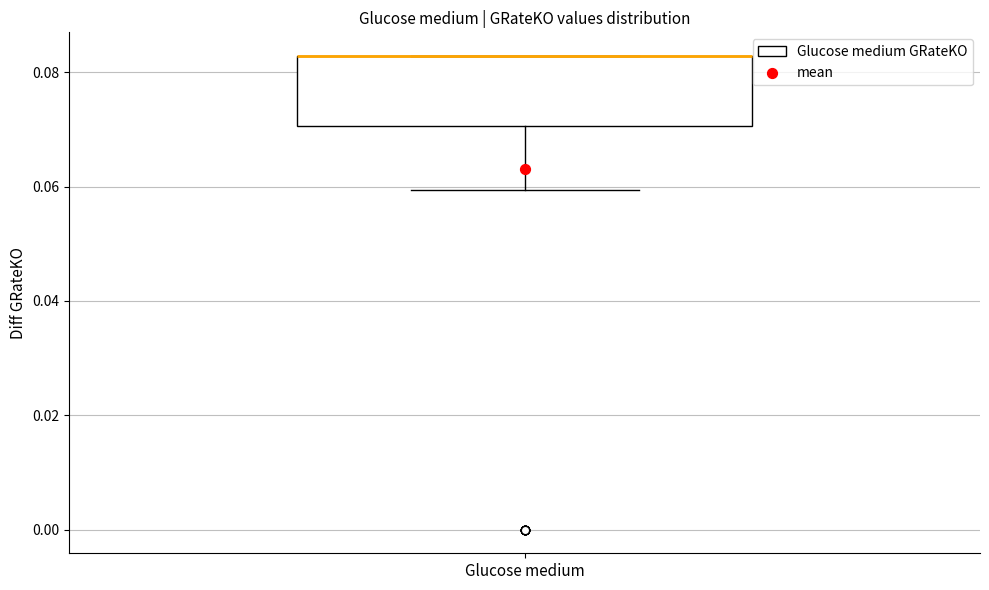

Read this box plot against the y-axis: the position of the median line, the range covered by the box, and the ends of both whiskers. The values are not printed on the chart, so give them approximately, as read against the axis.

median 0.082 (drawn on the box's upper edge), box 0.070 to 0.082, whiskers 0.060 to 0.082